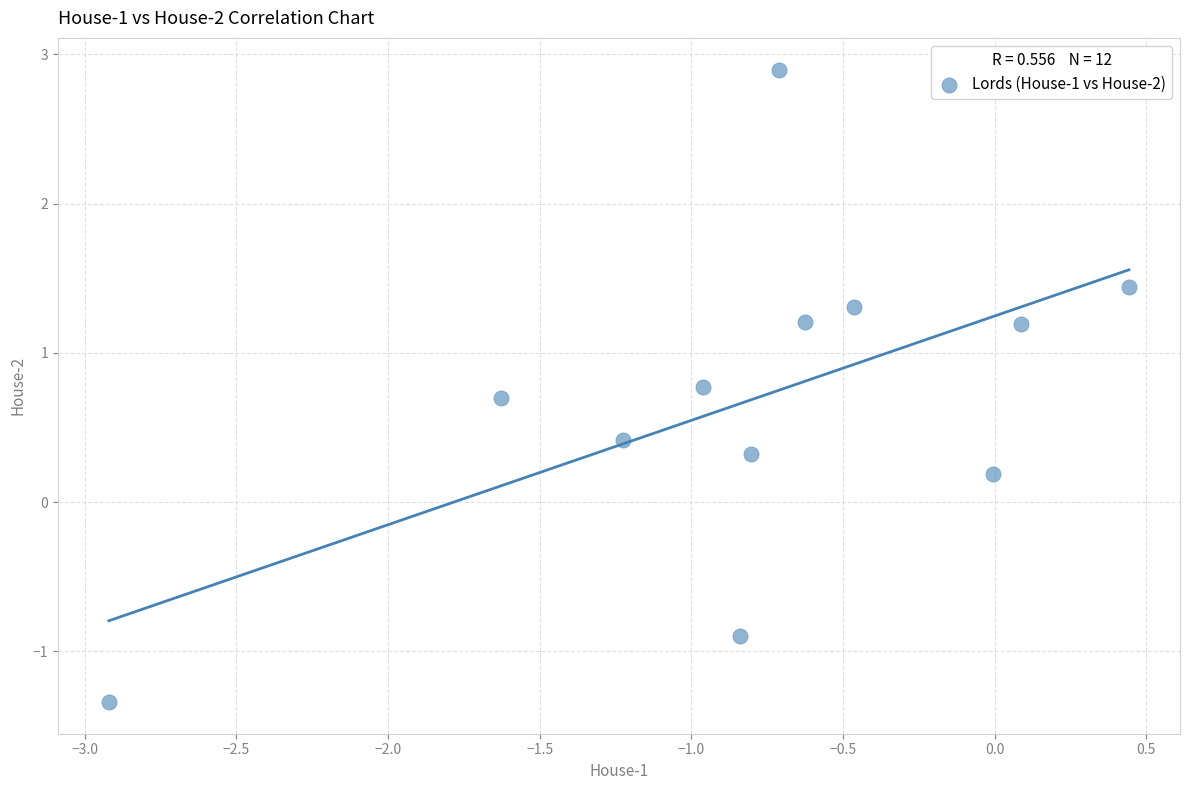

What is the range of X values (max minus min)?

3.4